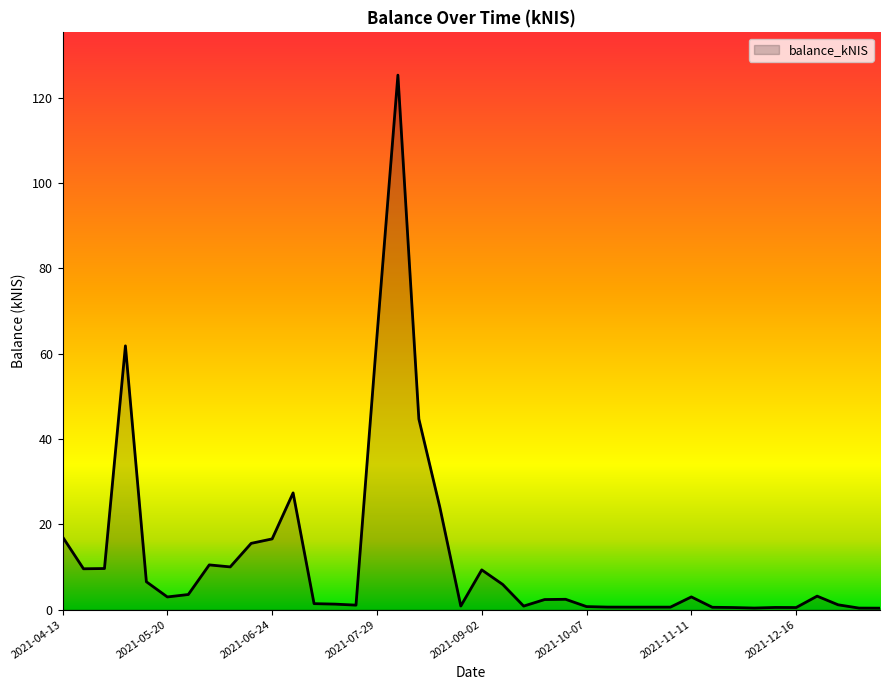

At which category does the data reach its first local peak?

2021-05-06